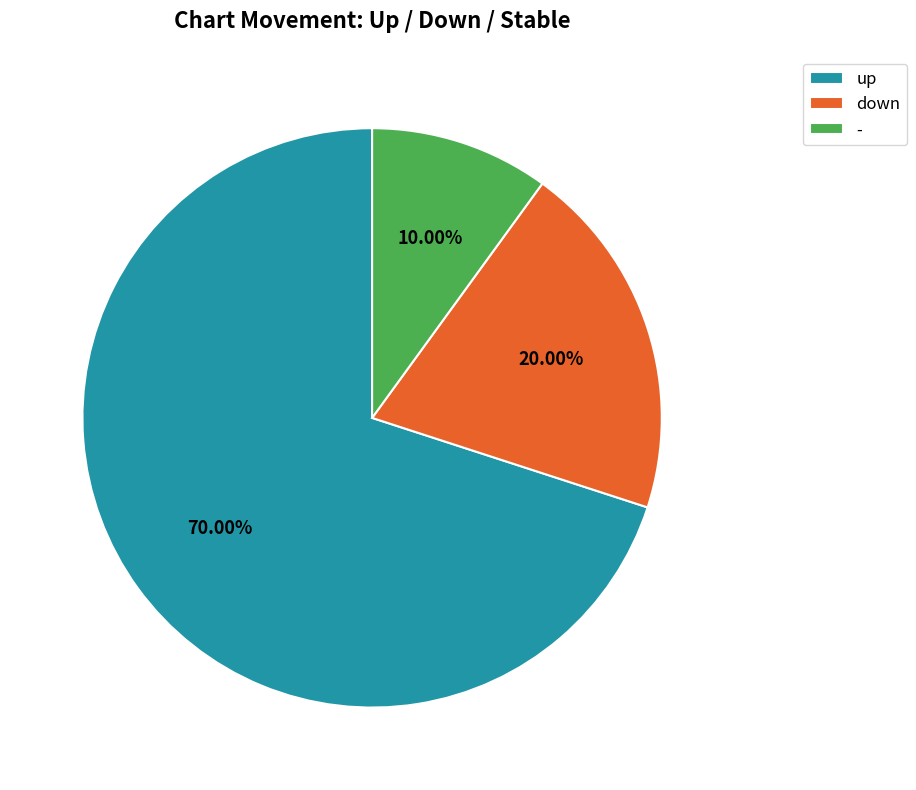

To the nearest percent, what percentage of the pie is up?

70%